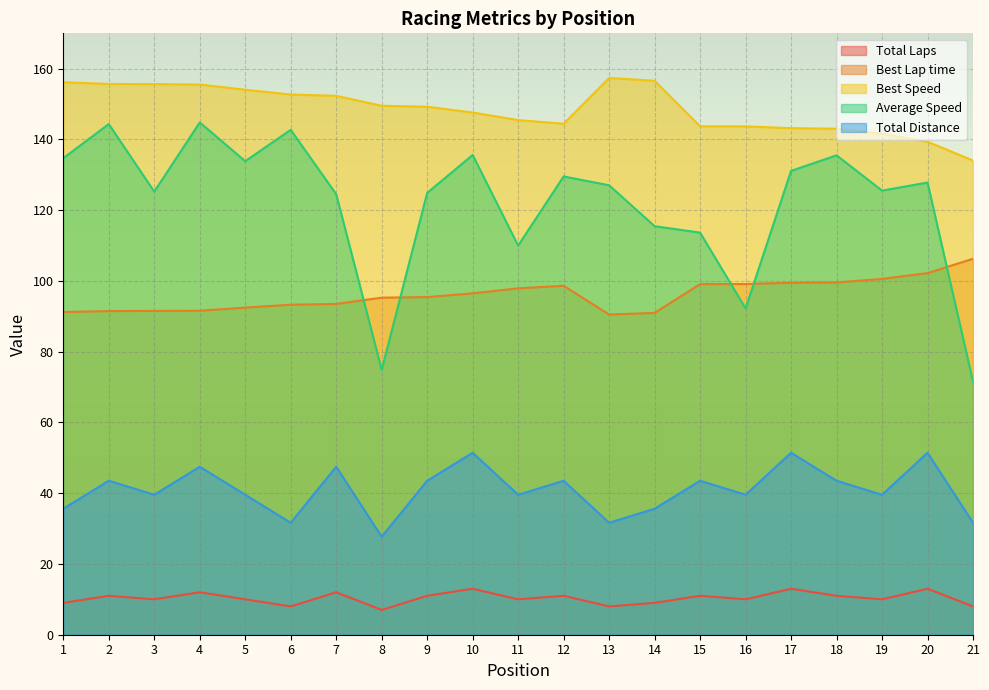

True or false: Average Speed has a value of 197.2 at 19.

False